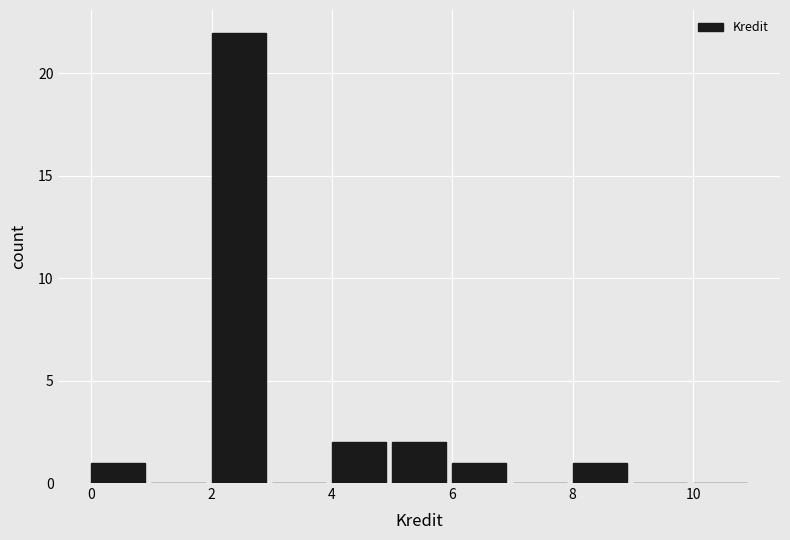

What is the height of the bar covering 4 to 5 on the x-axis? The values are not printed on the chart, so give them approximately, as read against the axis.

2